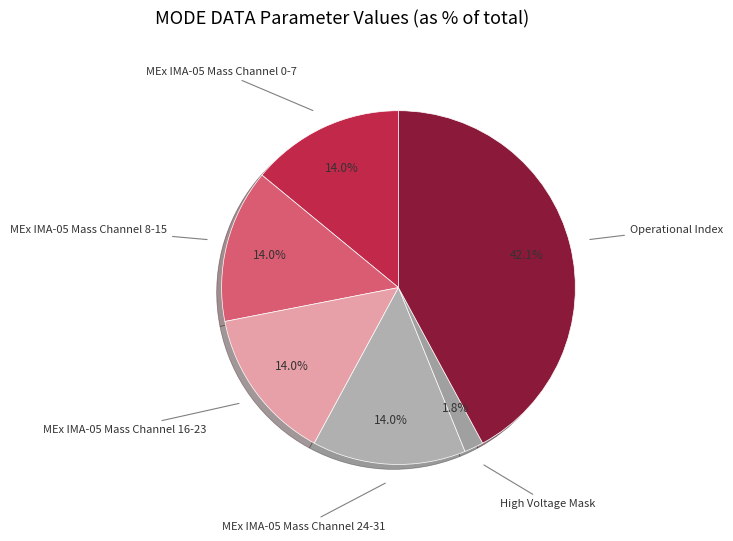

How many segments does this pie chart have?

6